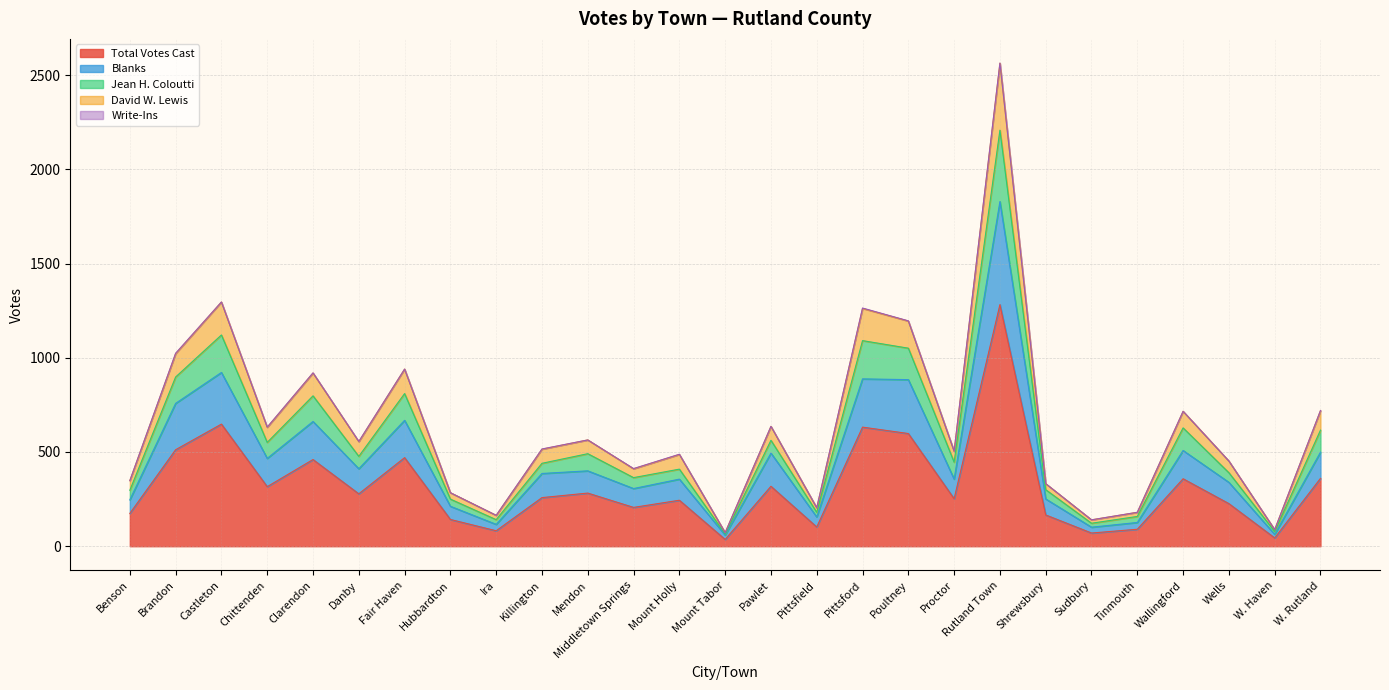

True or false: Total Votes Cast has a value of 301 at Middletown Springs.

False